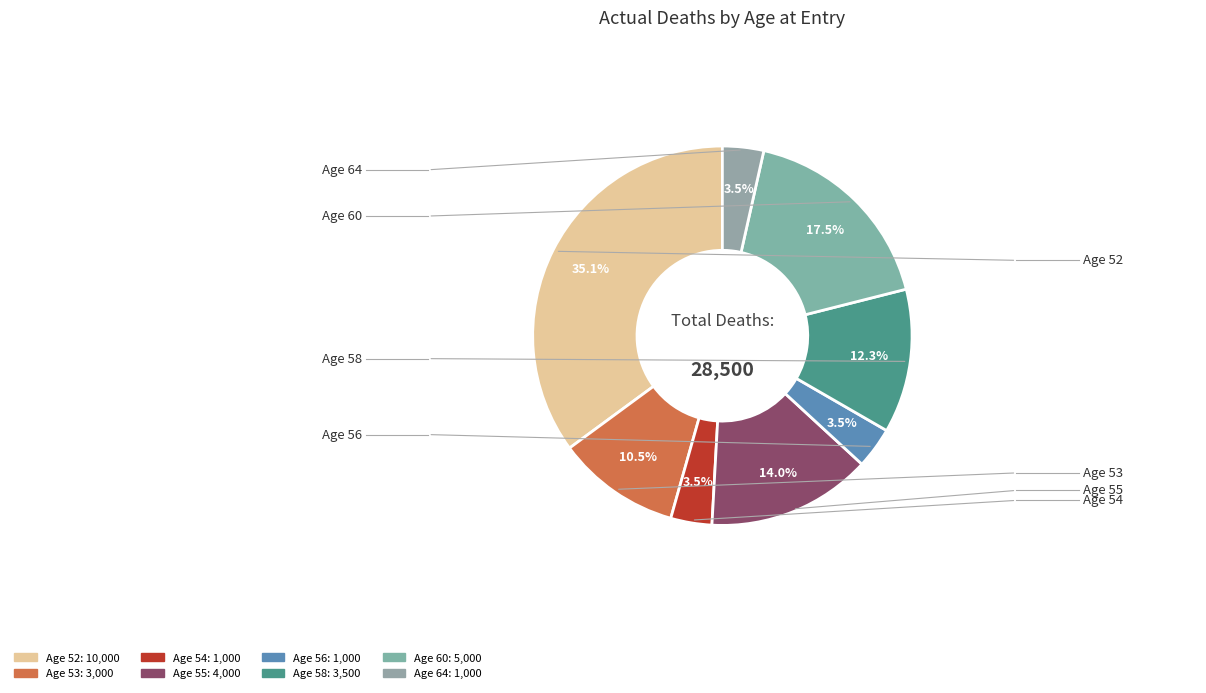

Count the number of slices in the pie.

8